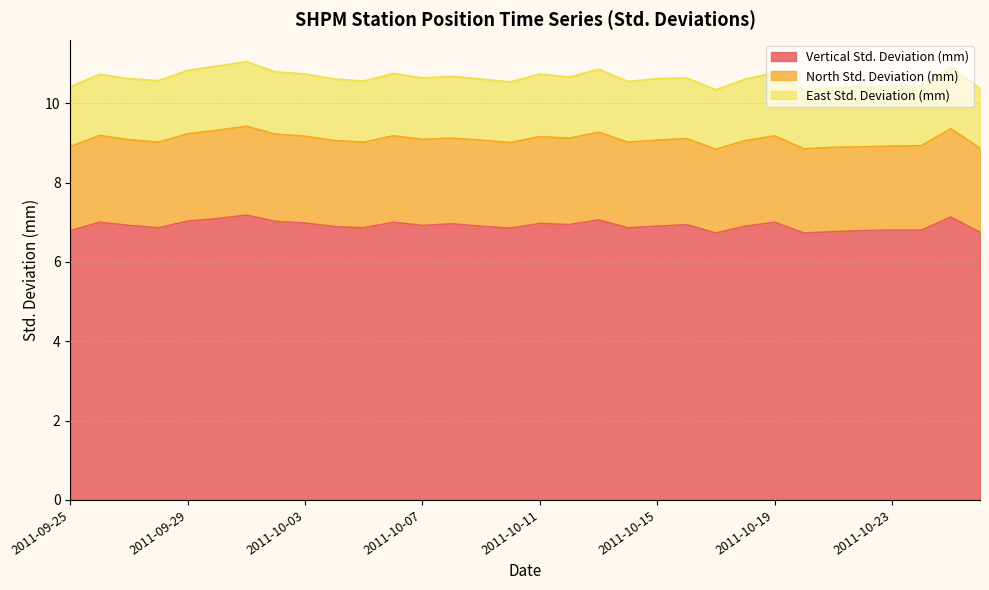

What is the label of the 12th point from the left?

2011-10-06